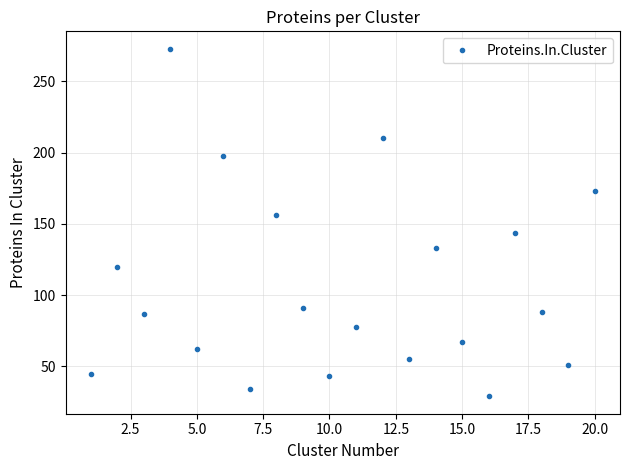

What is the difference between the maximum and minimum values?

244